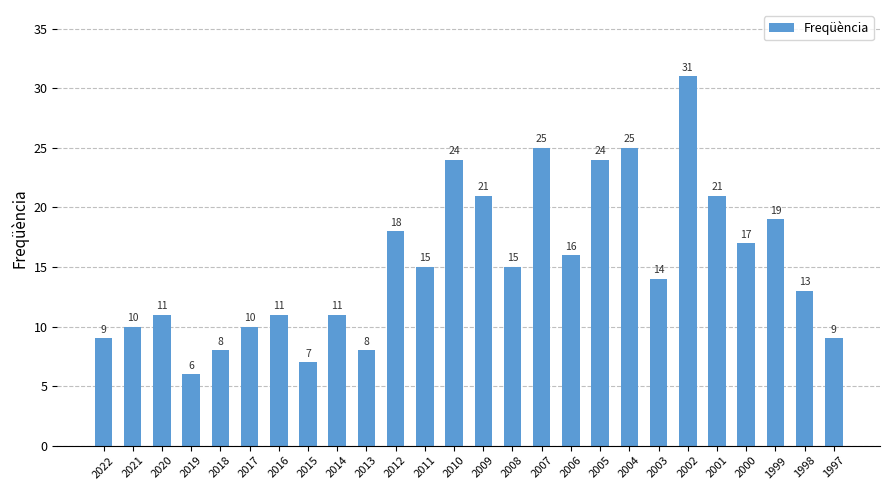

What is the value of the 17th bar from the left?

16